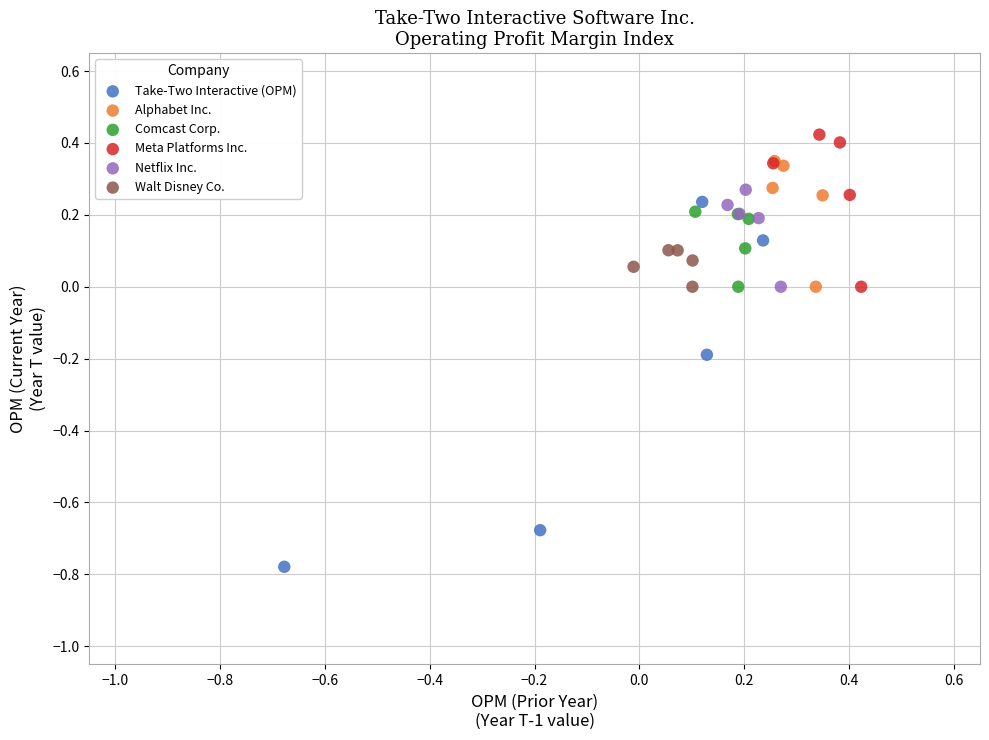

Which series contains the highest Y value?

Meta Platforms Inc.